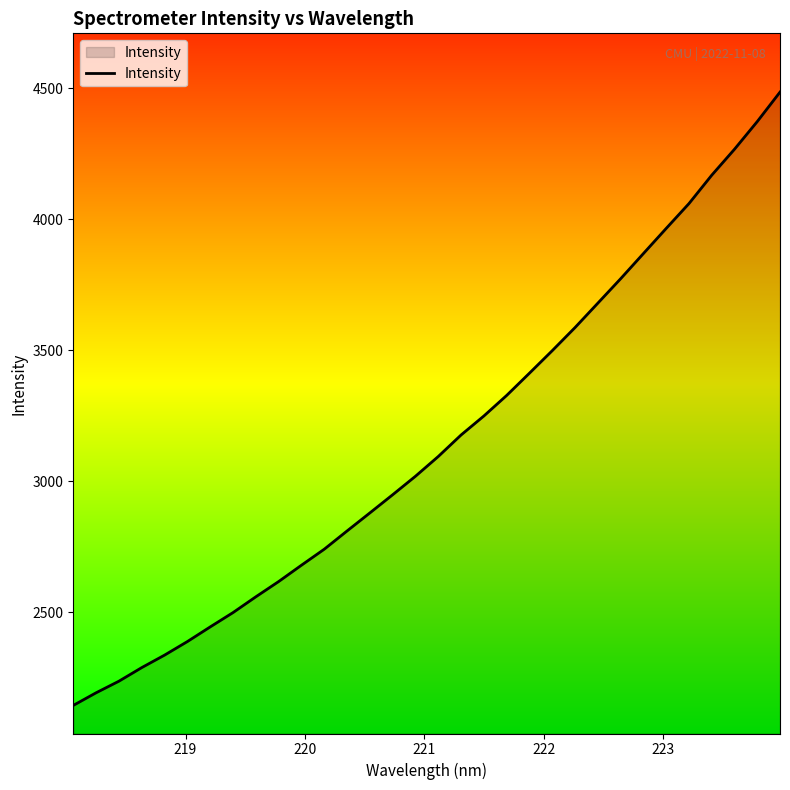

What is the smallest value displayed?

2144.5